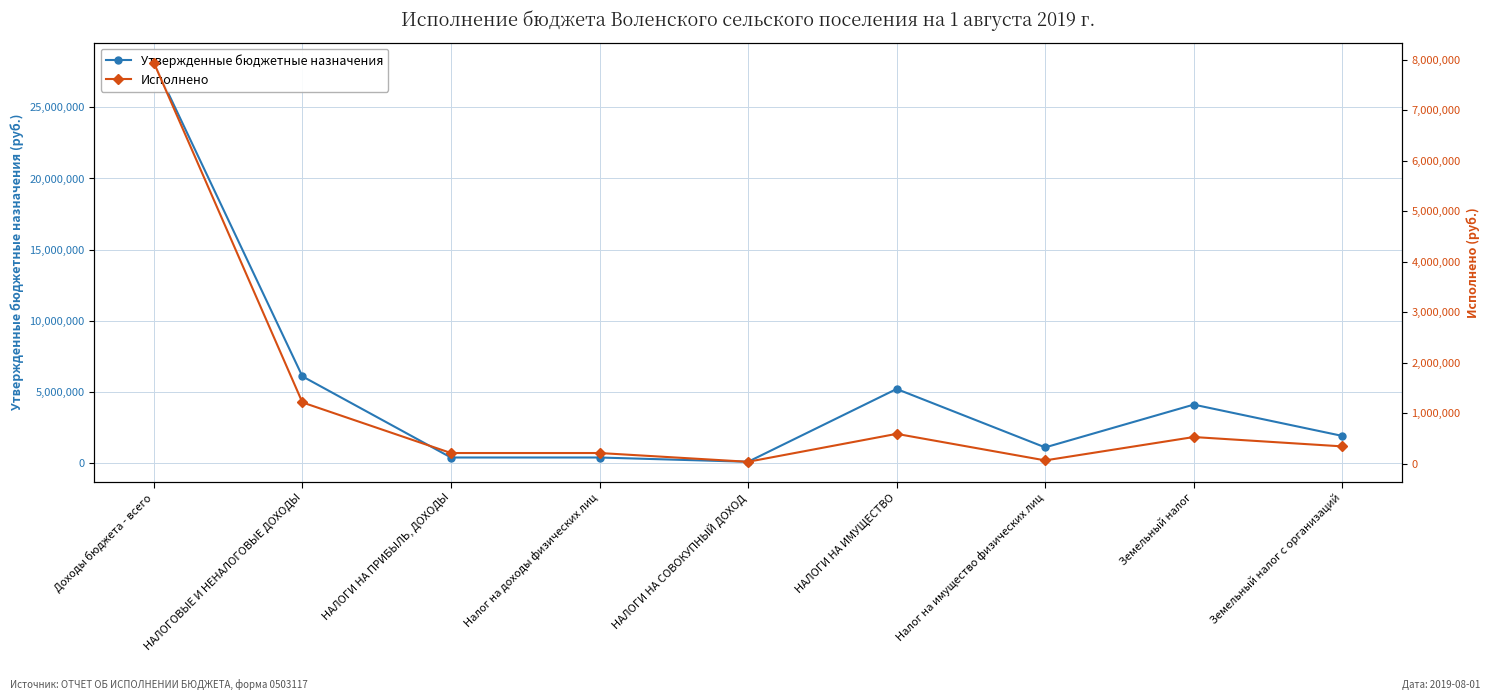

List the series in order of their overall mean, lowest first.

Исполнено, Утвержденные бюджетные назначения